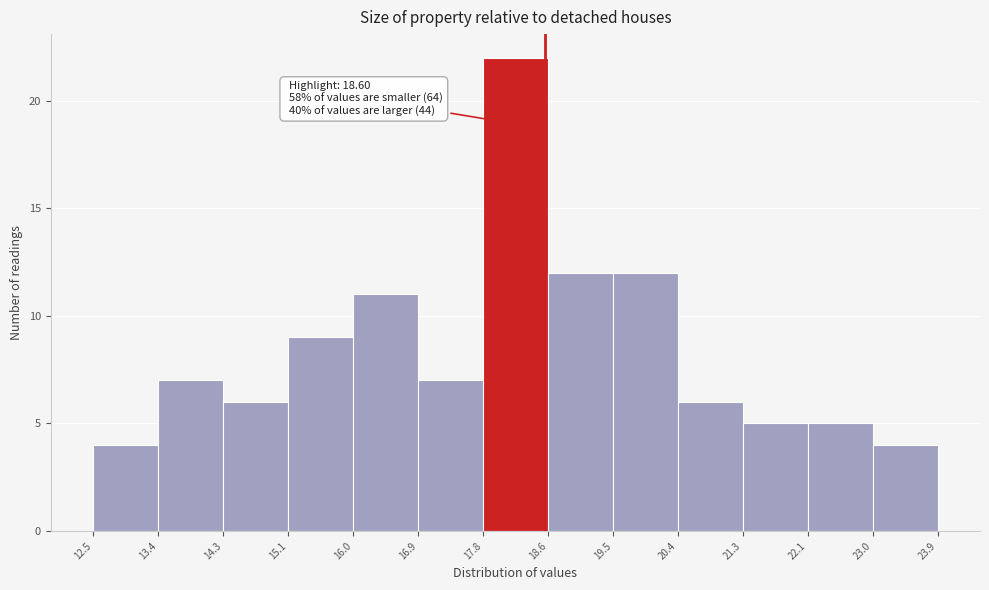

Which range on the x-axis has the tallest bar?

17.8 to 18.6